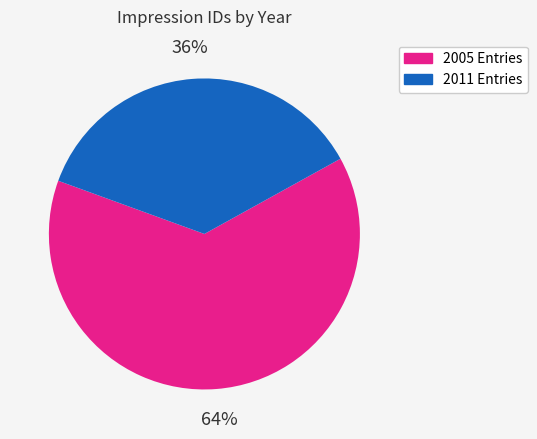

Is there any slice that represents more than half of the pie?

Yes